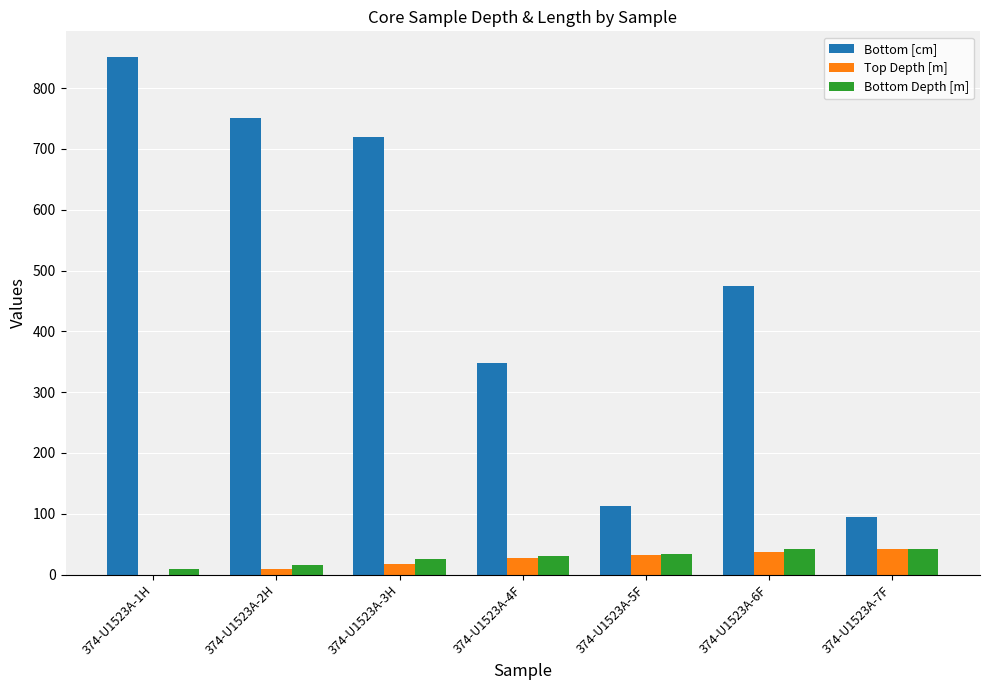

Which series has the largest range (max minus min)?

Bottom [cm]